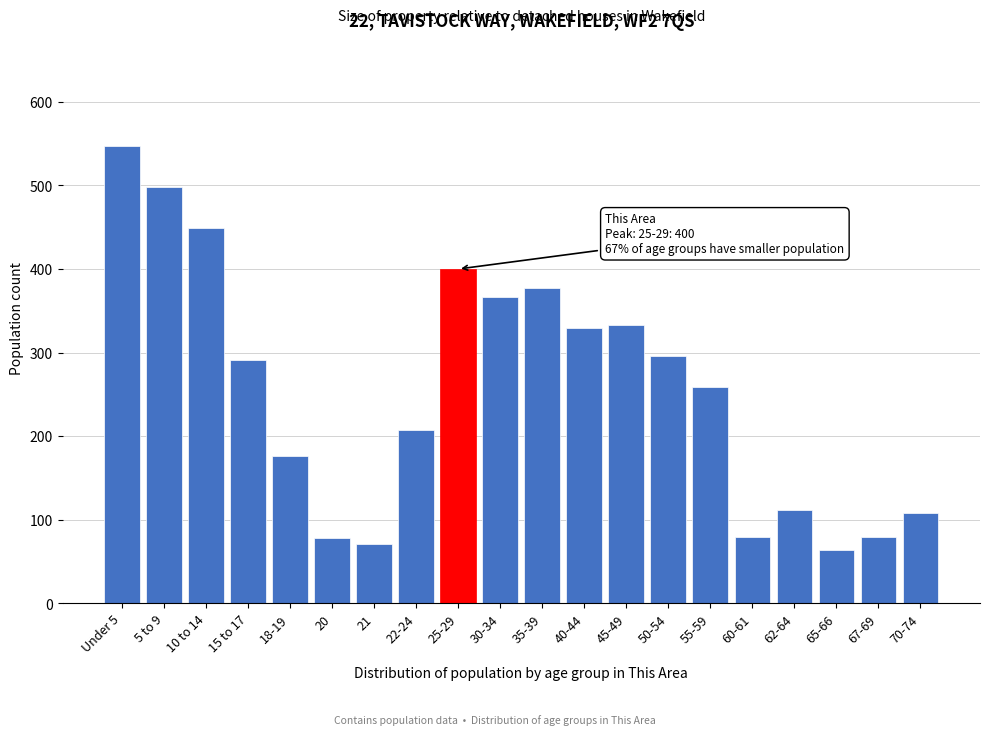

Between Under 5 and 65-66, which is larger?

Under 5